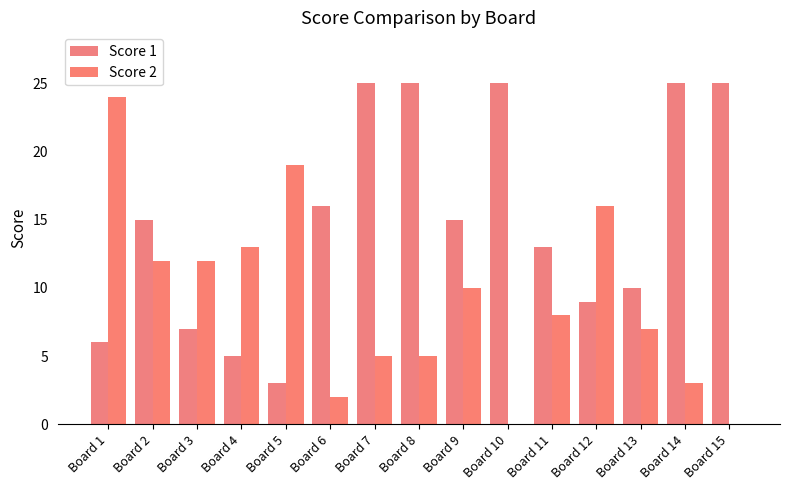

How many categories are shown in the chart?

15